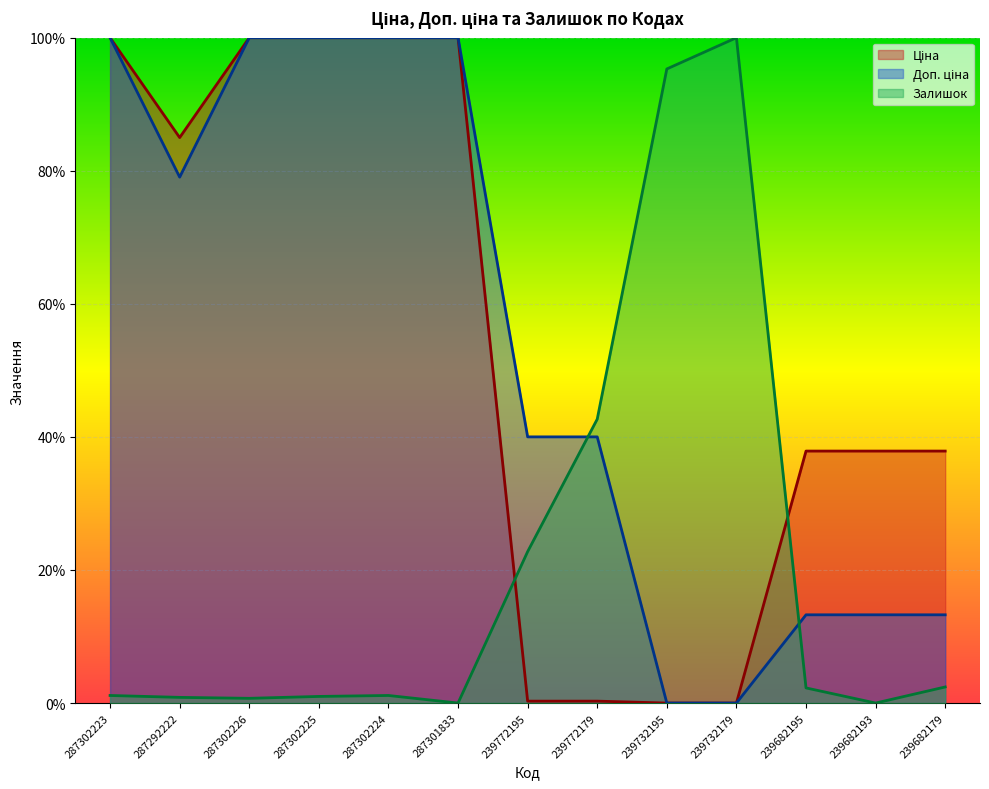

True or false: Залишок has more than 0 points higher than both neighbors.

True